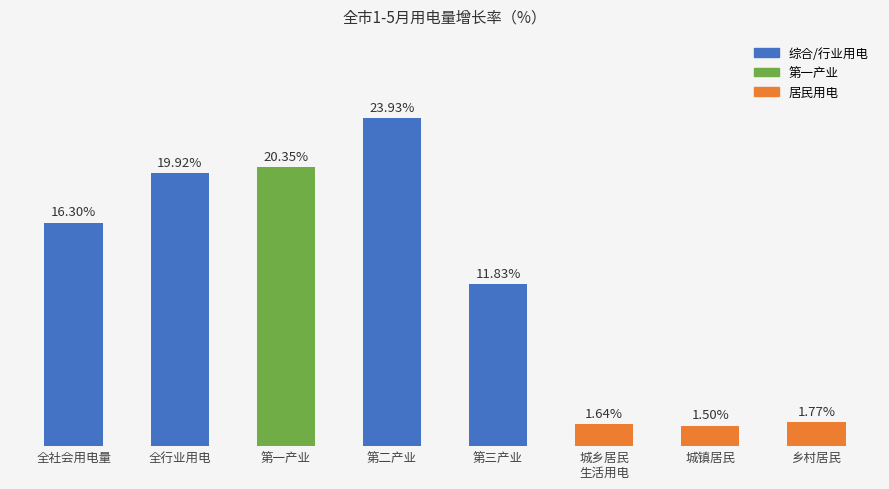

Which category has the highest value across all series?

第二产业